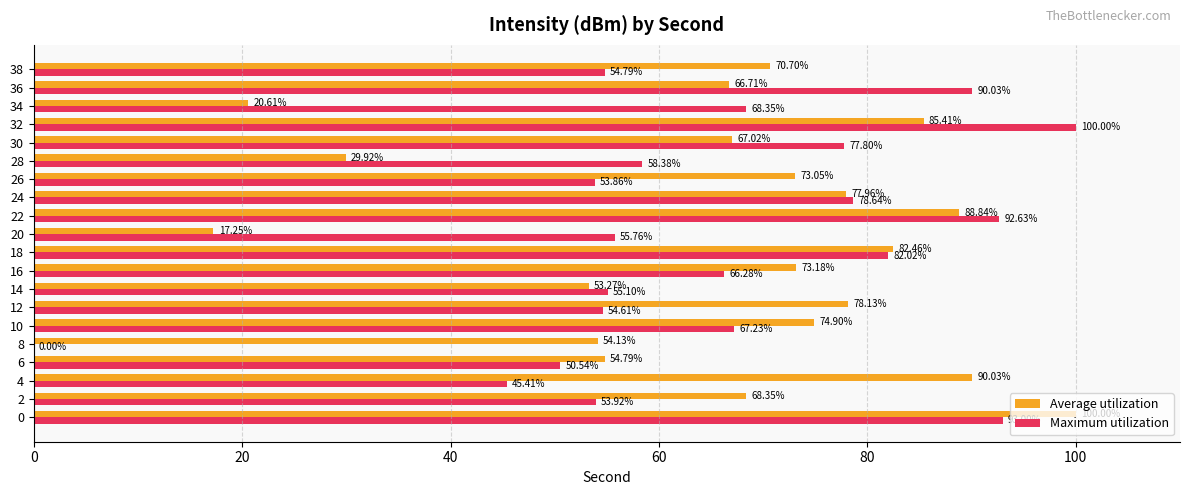

What is the total value across all series at 8?

54.1